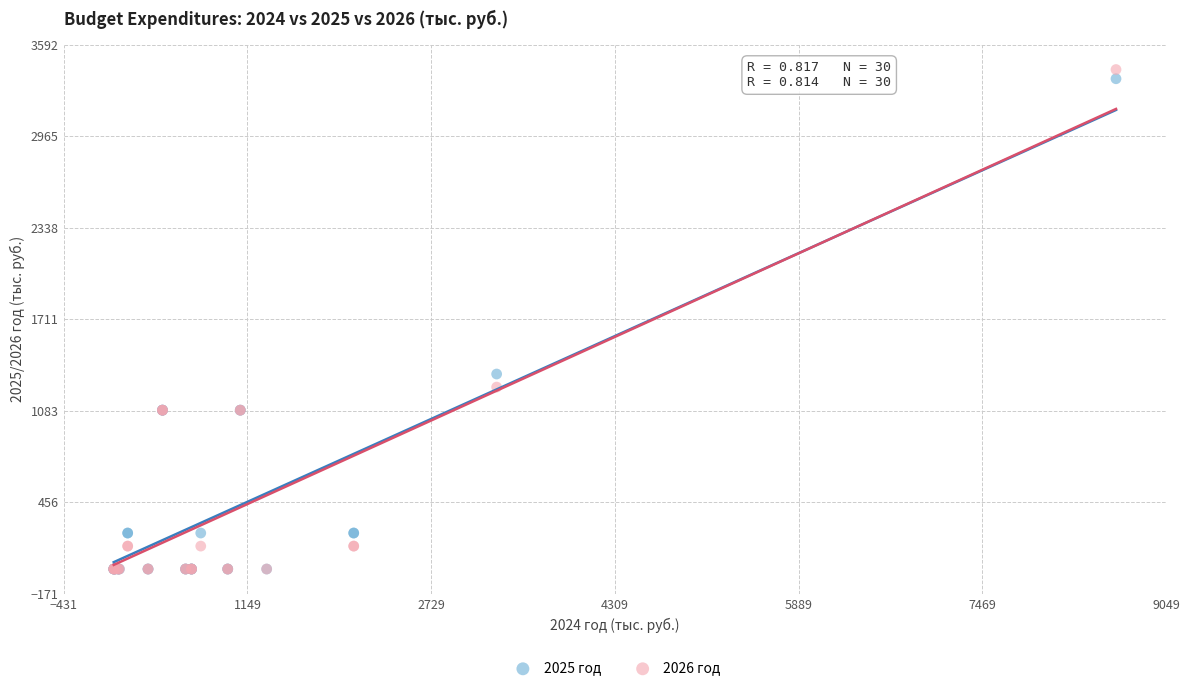

In the 2025 год series, what Y value is closest to 1679?

1335.7